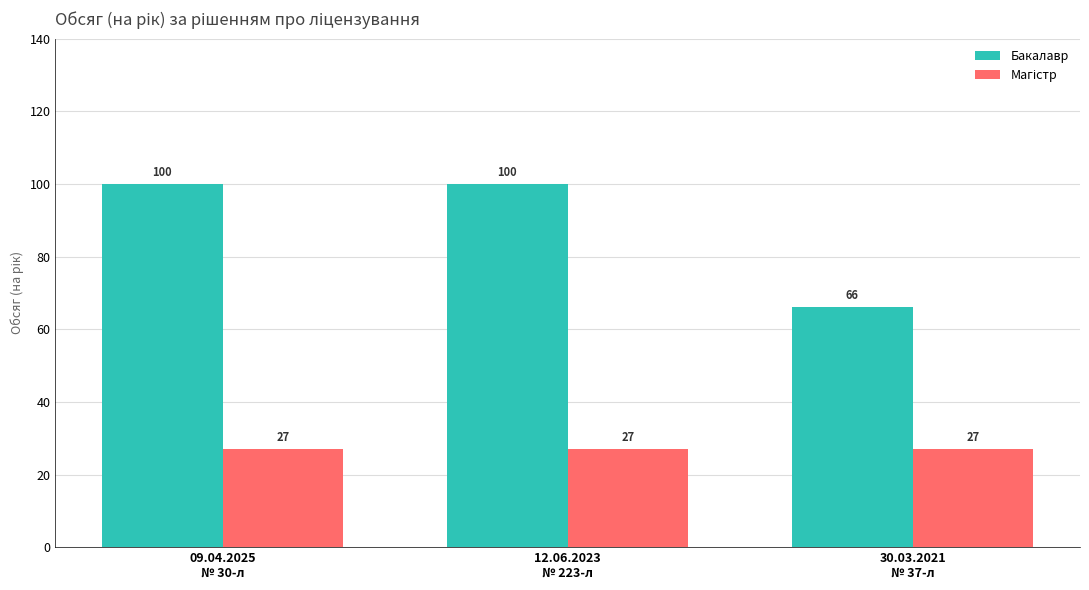

What is the label of the 3rd bar from the left?

30.03.2021
№ 37-л